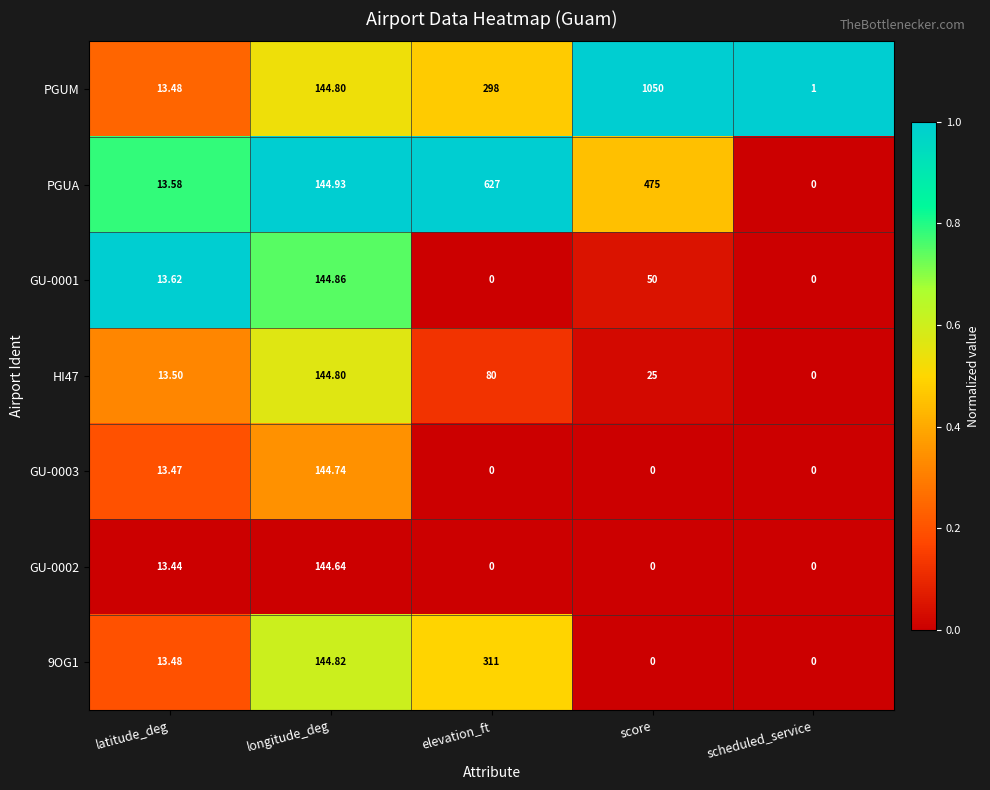

Which series changed the most between longitude_deg and scheduled_service?

PGUA